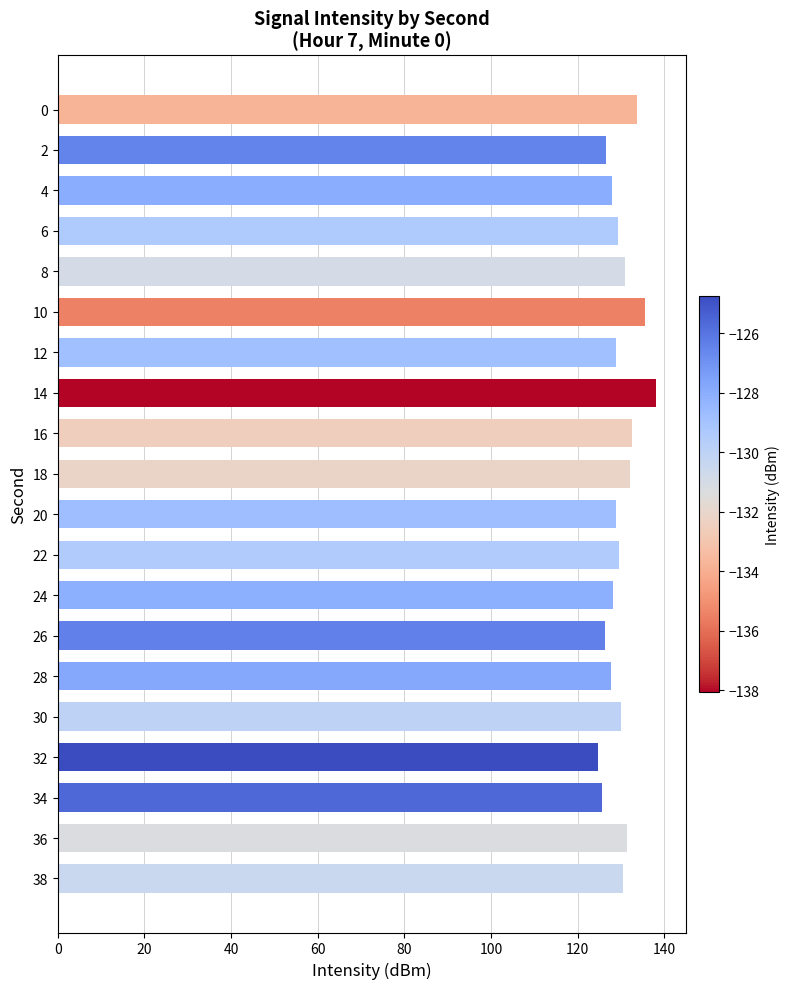

The value at 28 is 127.8. True or false?

True